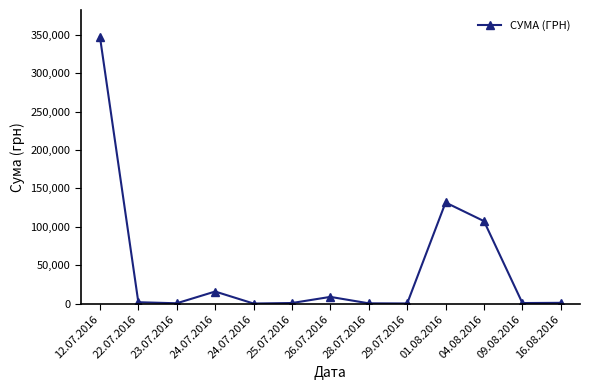

How many distinct data groups are displayed?

1